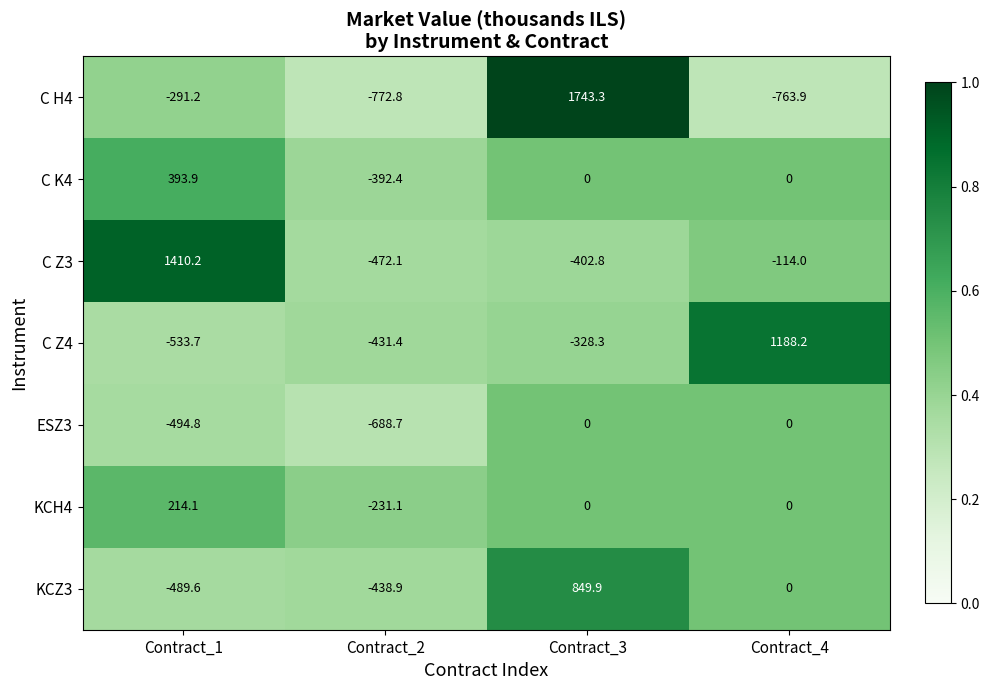

What is the total value across all series at Contract_2?

-3427.4